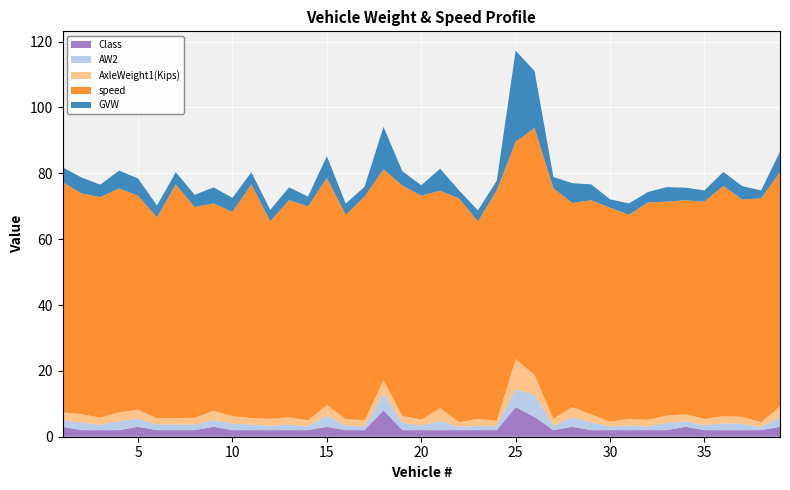

Reading left to right, list all the values displayed in this chart.

GVW: 1=4.4	2=4.9	3=3.8	4=5.4	5=5.2	6=3.6	7=3.7	8=3.7	9=4.9	10=4.3	11=3.7	12=3.5	13=3.9	14=3.0	15=6.6	16=3.4	17=3.0	18=12.9	19=4.3	20=3.2	21=6.7	22=2.4	23=3.4	24=2.9	25=27.7	26=17.3	27=3.4	28=6.0	29=4.8	30=2.6	31=3.4	32=3.2	33=4.4	34=3.8	35=3.4	36=4.2	37=4.0	38=2.4	39=6.3
AxleWeight1(Kips): 1=2.4	2=2.6	3=2.2	4=2.6	5=2.8	6=1.8	7=2.0	8=2.0	9=2.8	10=2.3	11=2.0	12=2.1	13=2.2	14=1.8	15=3.2	16=2.0	17=1.8	18=4.2	19=2.1	20=1.8	21=3.9	22=1.5	23=2.1	24=1.6	25=9.2	26=6.1	27=2.1	28=3.1	29=2.4	30=1.4	31=2.0	32=2.0	33=2.3	34=2.1	35=1.9	36=2.2	37=2.2	38=1.4	39=3.5
AW2: 1=2.0	2=2.3	3=1.6	4=2.8	5=2.5	6=1.8	7=1.7	8=1.7	9=2.1	10=2.0	11=1.6	12=1.4	13=1.7	14=1.1	15=3.4	16=1.4	17=1.1	18=5.1	19=2.2	20=1.4	21=2.8	22=0.9	23=1.2	24=1.3	25=5.4	26=6.7	27=1.3	28=2.9	29=2.4	30=1.1	31=1.4	32=1.1	33=2.1	34=1.7	35=1.5	36=2.0	37=1.9	38=1.0	39=2.8
speed: 1=70.0	2=67.0	3=67.0	4=68.0	5=65.0	6=61.0	7=71.0	8=64.0	9=63.0	10=62.0	11=71.0	12=60.0	13=66.0	14=65.0	15=69.0	16=62.0	17=68.0	18=64.0	19=70.0	20=68.0	21=66.0	22=68.0	23=60.0	24=70.0	25=66.0	26=75.0	27=70.0	28=62.0	29=65.0	30=65.0	31=62.0	32=66.0	33=65.0	34=65.0	35=66.0	36=70.0	37=66.0	38=68.0	39=71.0
Class: 1=3.0	2=2.0	3=2.0	4=2.0	5=3.0	6=2.0	7=2.0	8=2.0	9=3.0	10=2.0	11=2.0	12=2.0	13=2.0	14=2.0	15=3.0	16=2.0	17=2.0	18=8.0	19=2.0	20=2.0	21=2.0	22=2.0	23=2.0	24=2.0	25=9.0	26=6.0	27=2.0	28=3.0	29=2.0	30=2.0	31=2.0	32=2.0	33=2.0	34=3.0	35=2.0	36=2.0	37=2.0	38=2.0	39=3.0